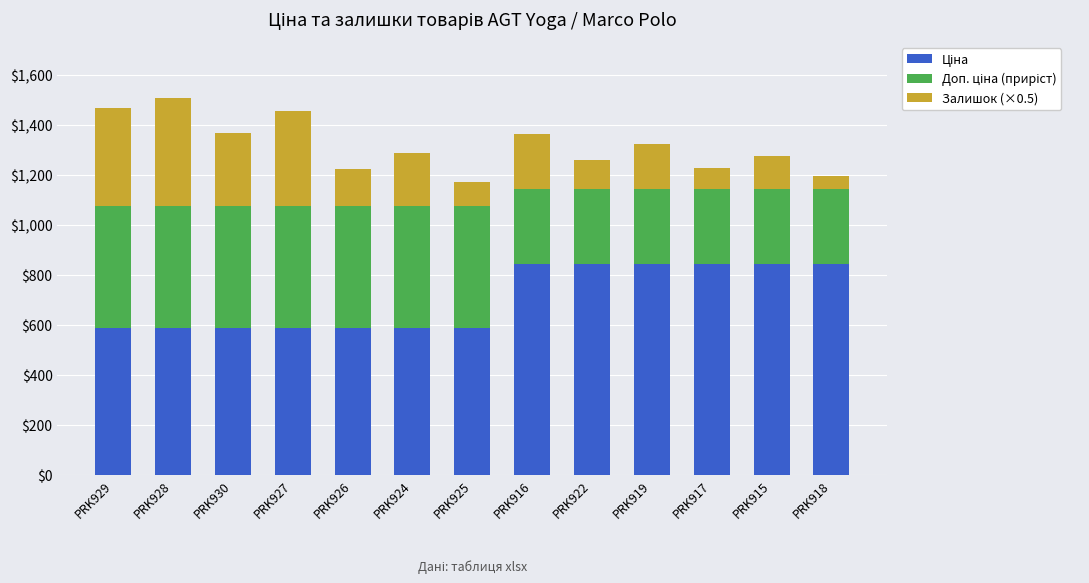

What is the total value across all series at PRK930?

1367.0